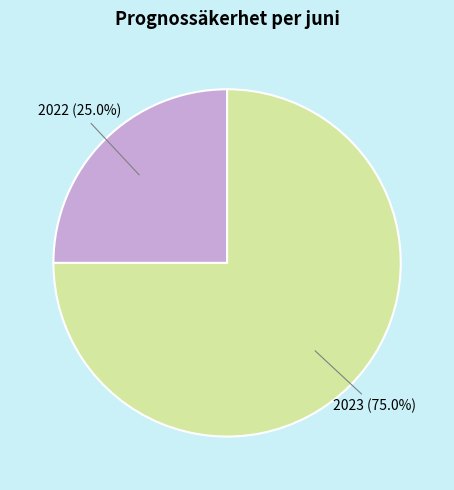

Approximately how many times larger is the value at 2022 (25.0%) compared to 2023 (75.0%)?

0.3